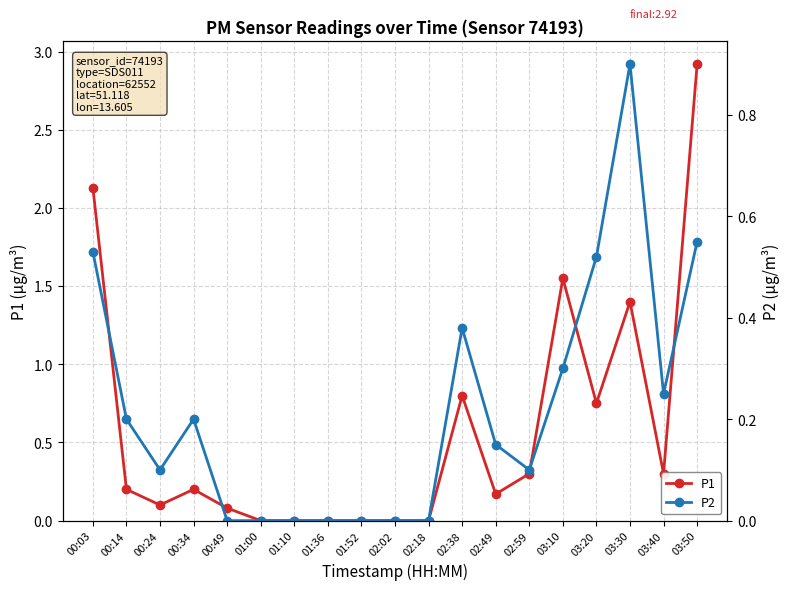

What is the total value across all series at 03:40?

0.6